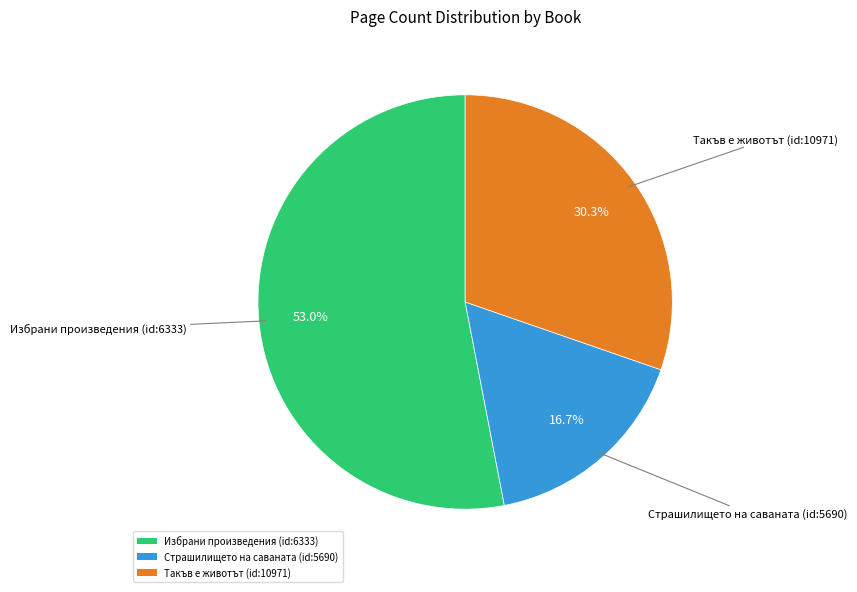

Between Избрани произведения (id:6333) and Такъв е животът (id:10971), which is larger?

Избрани произведения (id:6333)